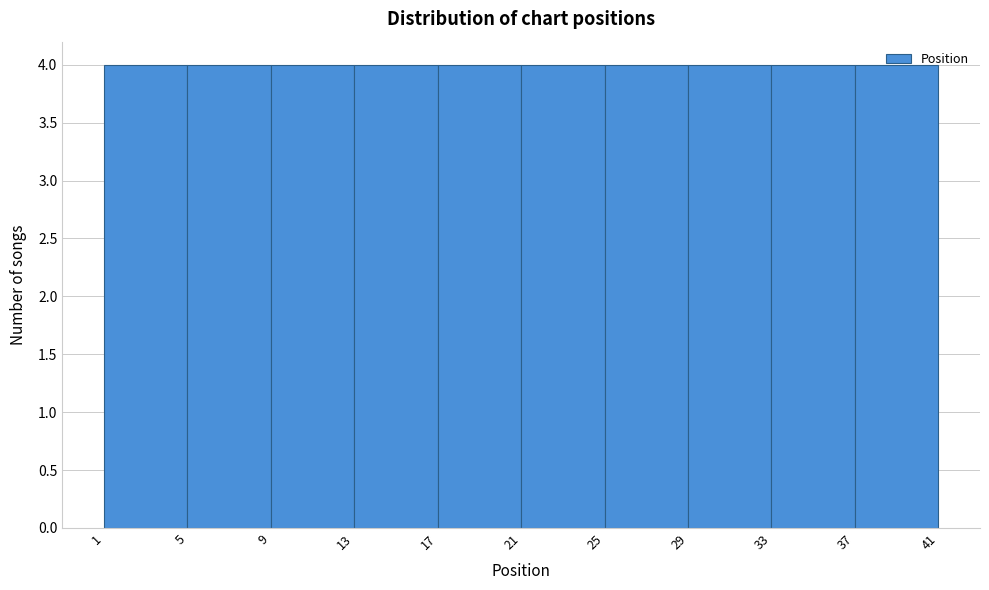

Reading left to right, transcribe this chart: for each bar, give the range it covers on the x-axis and its height. The values are not printed on the chart, so give them approximately, as read against the axis.

1 to 5: 4
5 to 9: 4
9 to 13: 4
13 to 17: 4
17 to 21: 4
21 to 25: 4
25 to 29: 4
29 to 33: 4
33 to 37: 4
37 to 41: 4